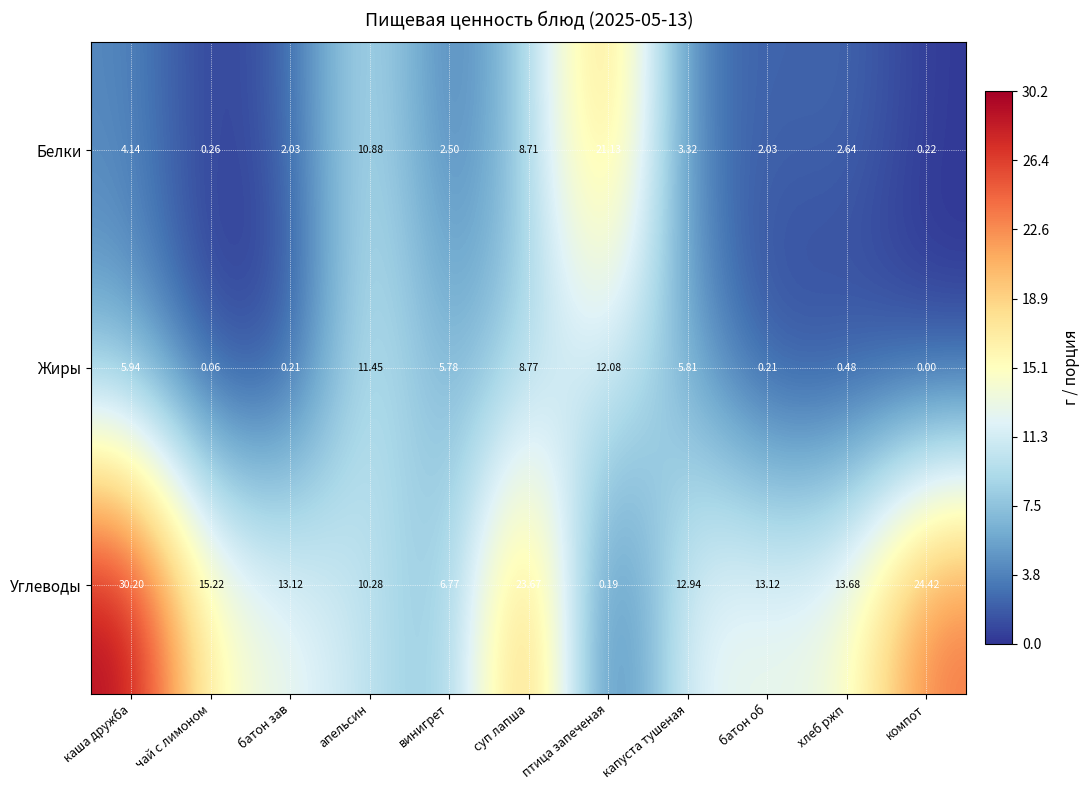

Where does the Углеводы series first go above 13?

каша дружба